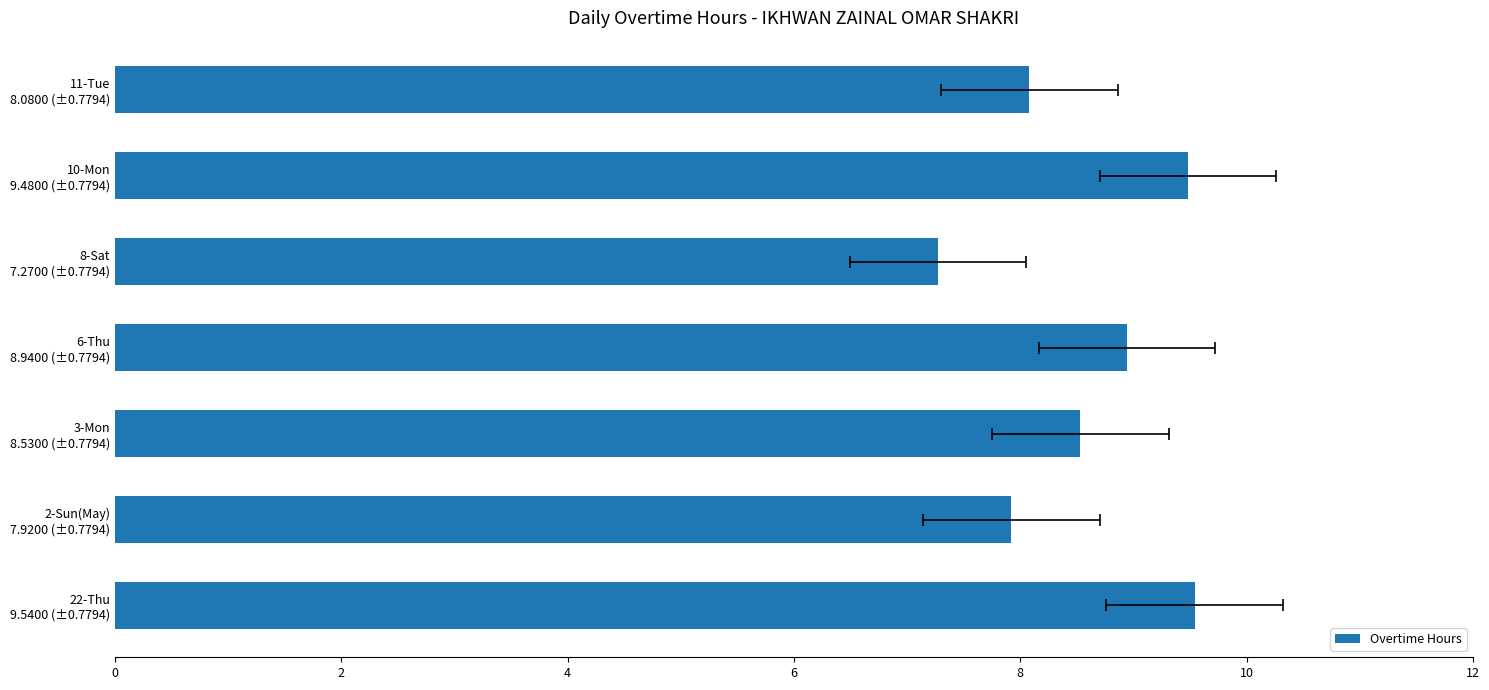

Which label corresponds to the smallest value in the chart?

8-Sat 7.2700 (±0.7794)